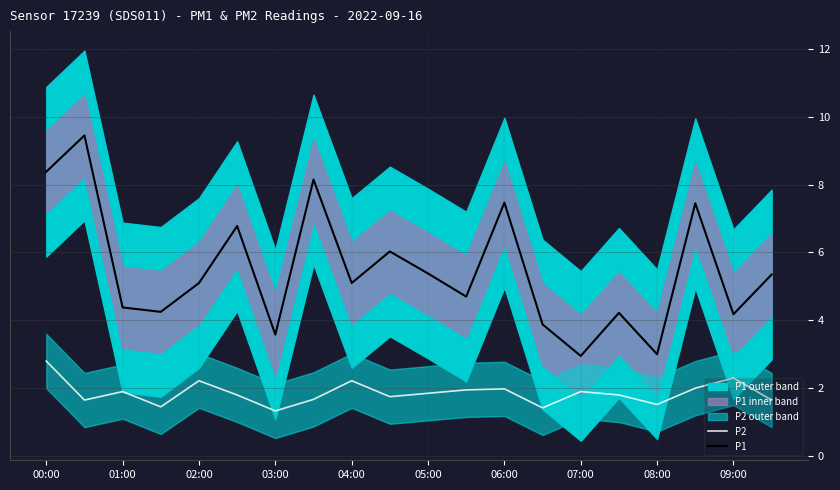

What is the maximum value for P1?

9.4